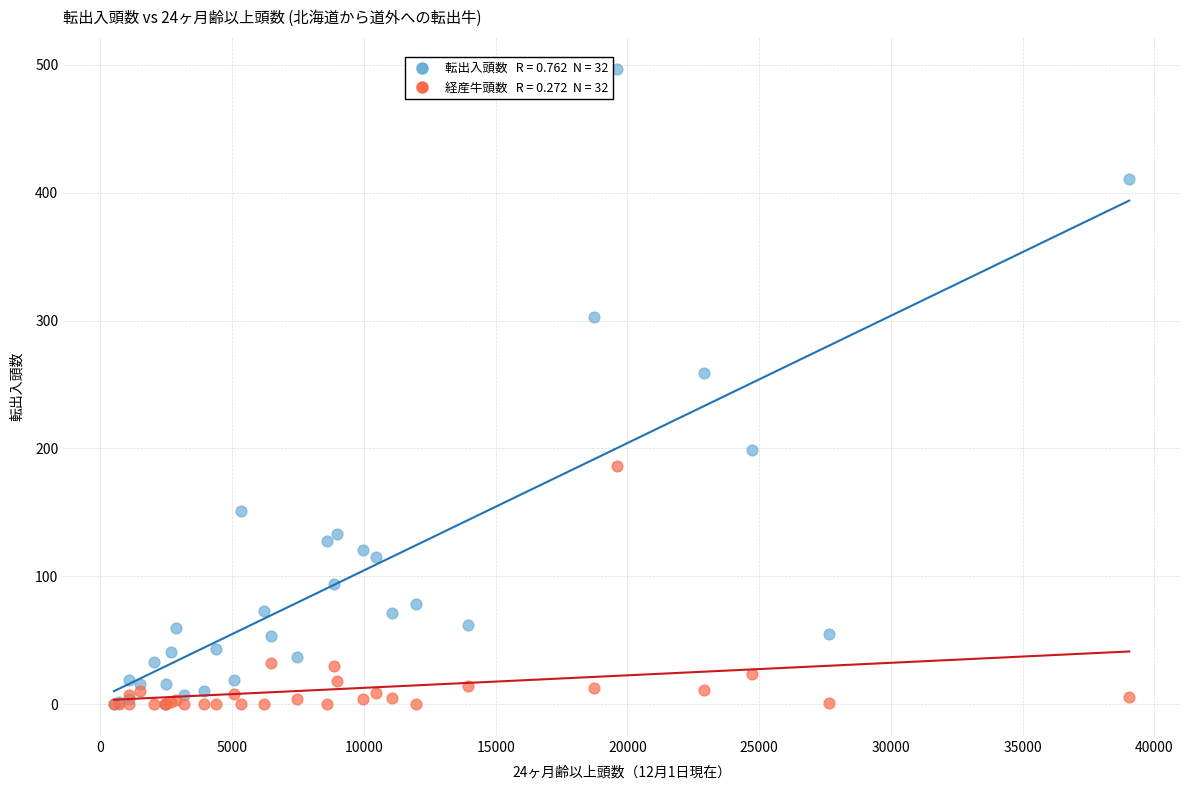

Across all series, what Y value is closest to 248?

259